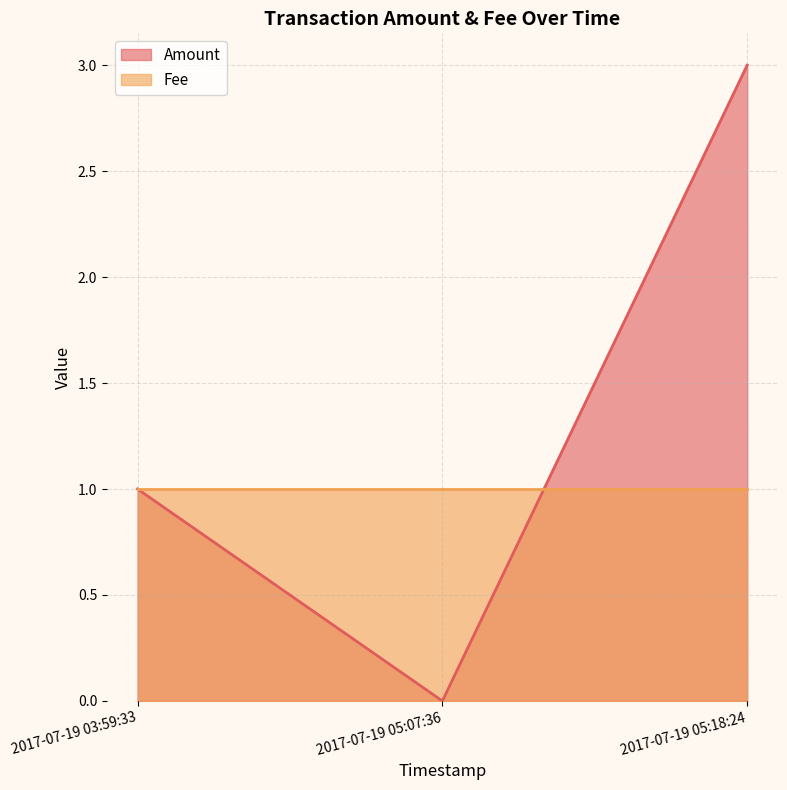

Is it true that the value at 2017-07-19 03:59:33 is 1?

True